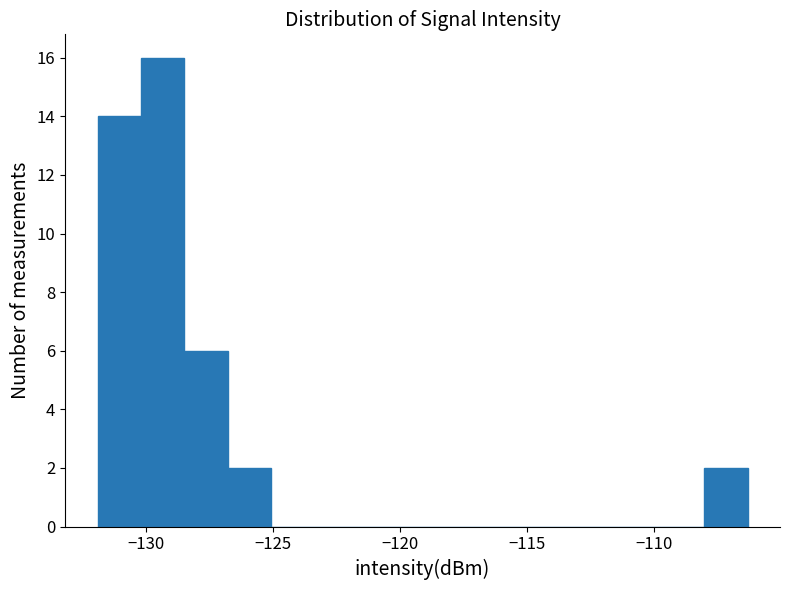

Around what value on the x-axis is the tallest bar? Give the approximate position of its centre, as read against the axis.

-129.5